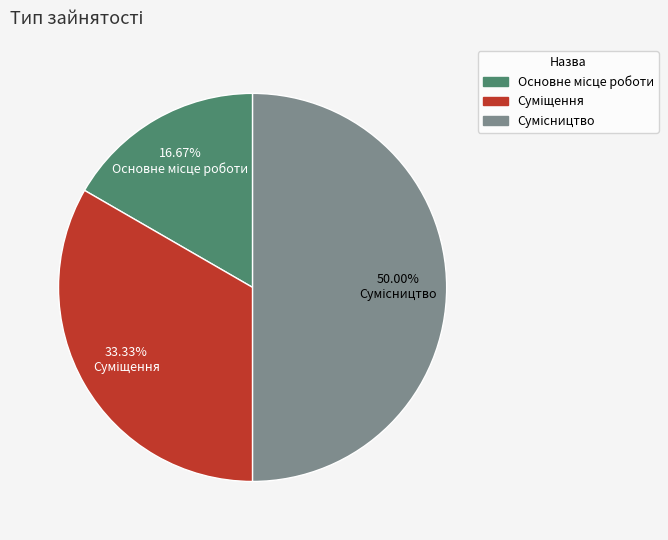

How many slices are in this pie chart?

3